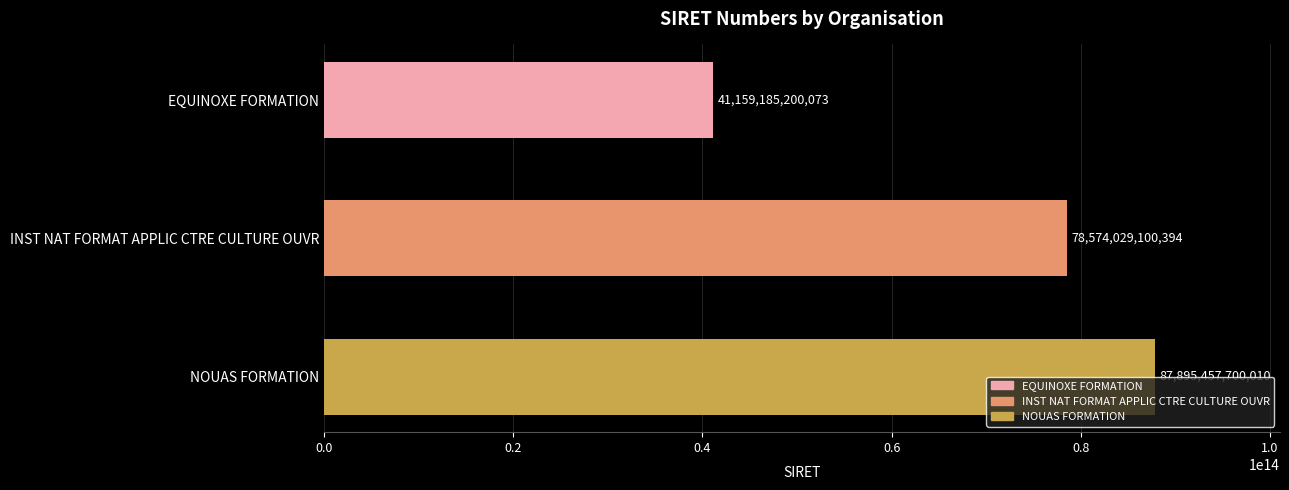

What is the label of the 1st bar from the bottom?

NOUAS FORMATION